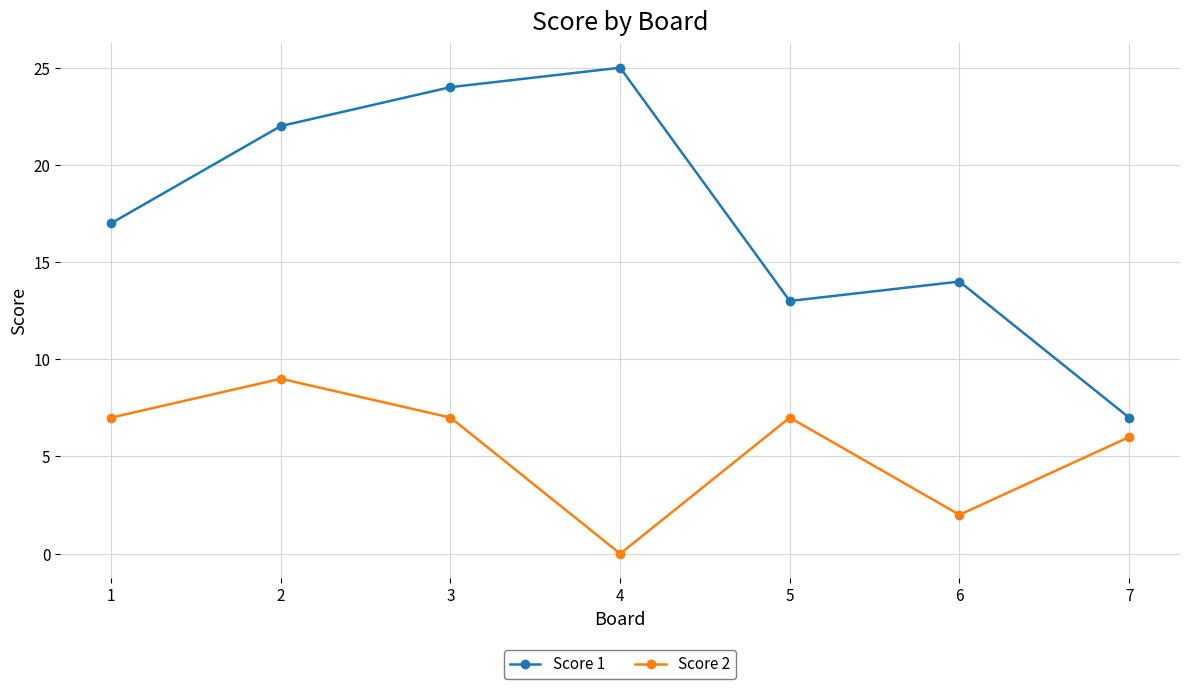

Reading left to right, transcribe all the data shown in this chart.

Score 1: 1=17	2=22	3=24	4=25	5=13	6=14	7=7
Score 2: 1=7	2=9	3=7	4=0	5=7	6=2	7=6